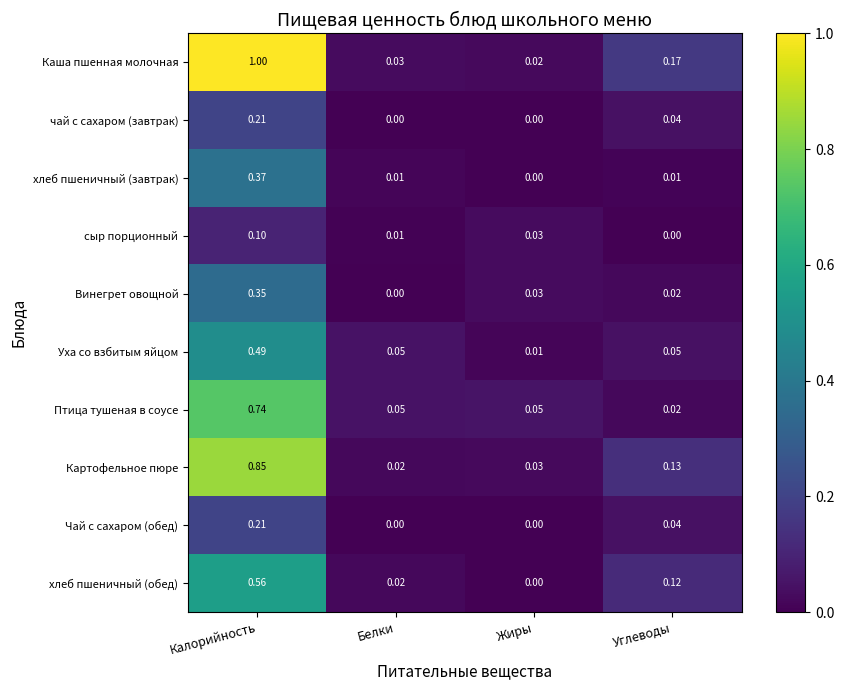

Which series has the largest range (max minus min)?

Каша пшенная молочная